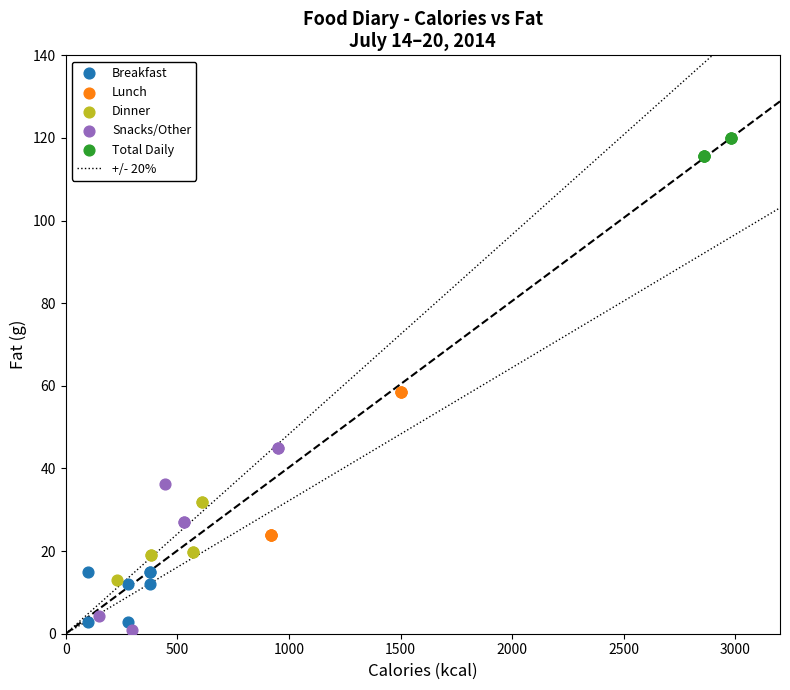

Which series has the largest Y range (max minus min)?

Snacks/Other